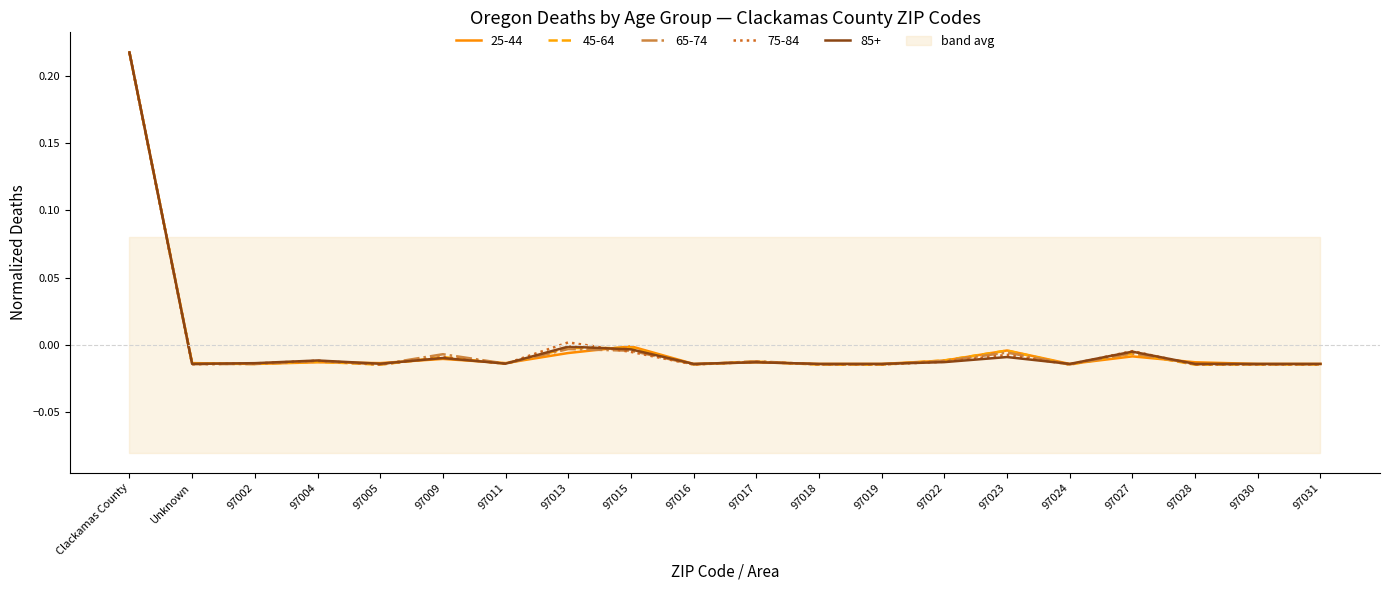

The value of 25-44 at 97018 is -0.0. True or false?

False